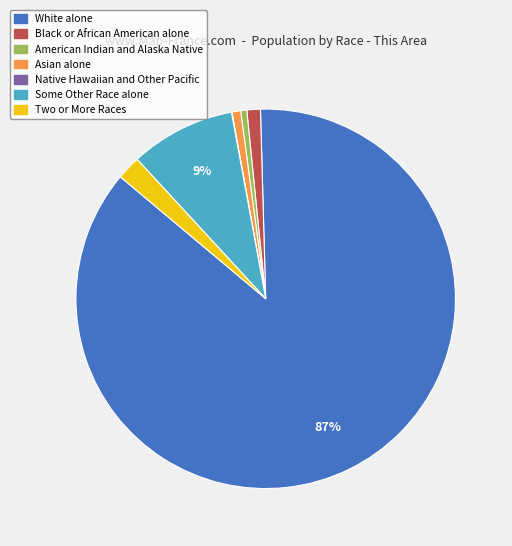

Which category has the biggest portion of the pie?

White alone